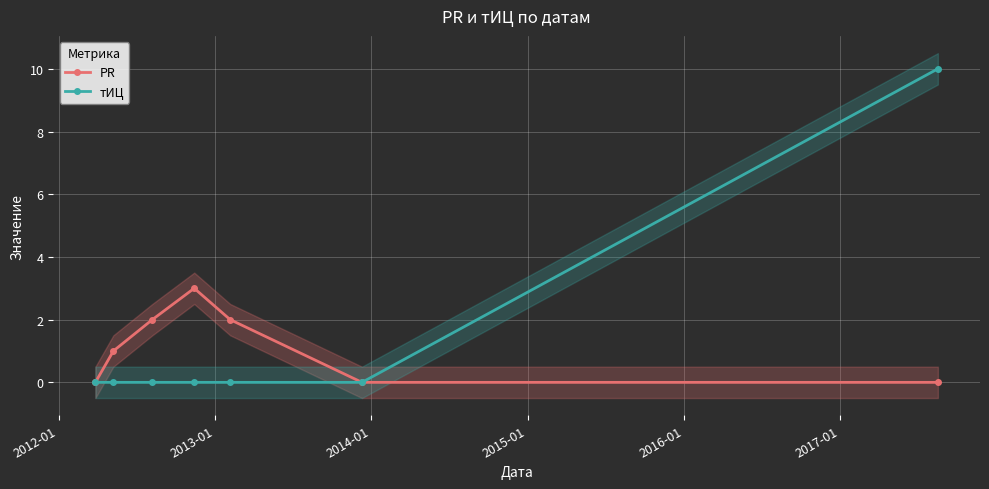

What is the value of the тИЦ point at the 7th from the left?

10